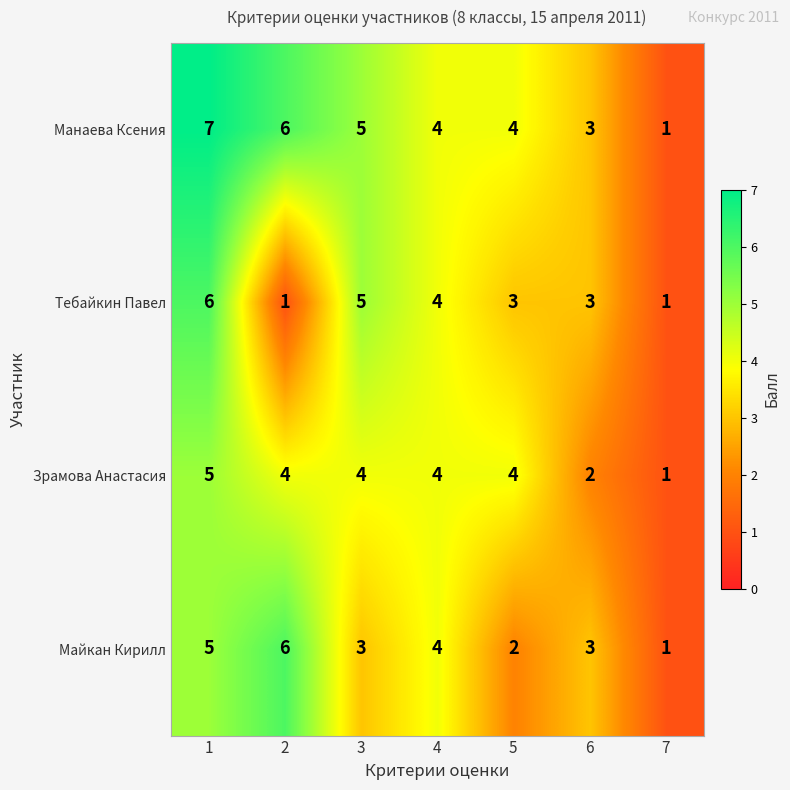

Which series has the largest total across all categories?

Манаева Ксения